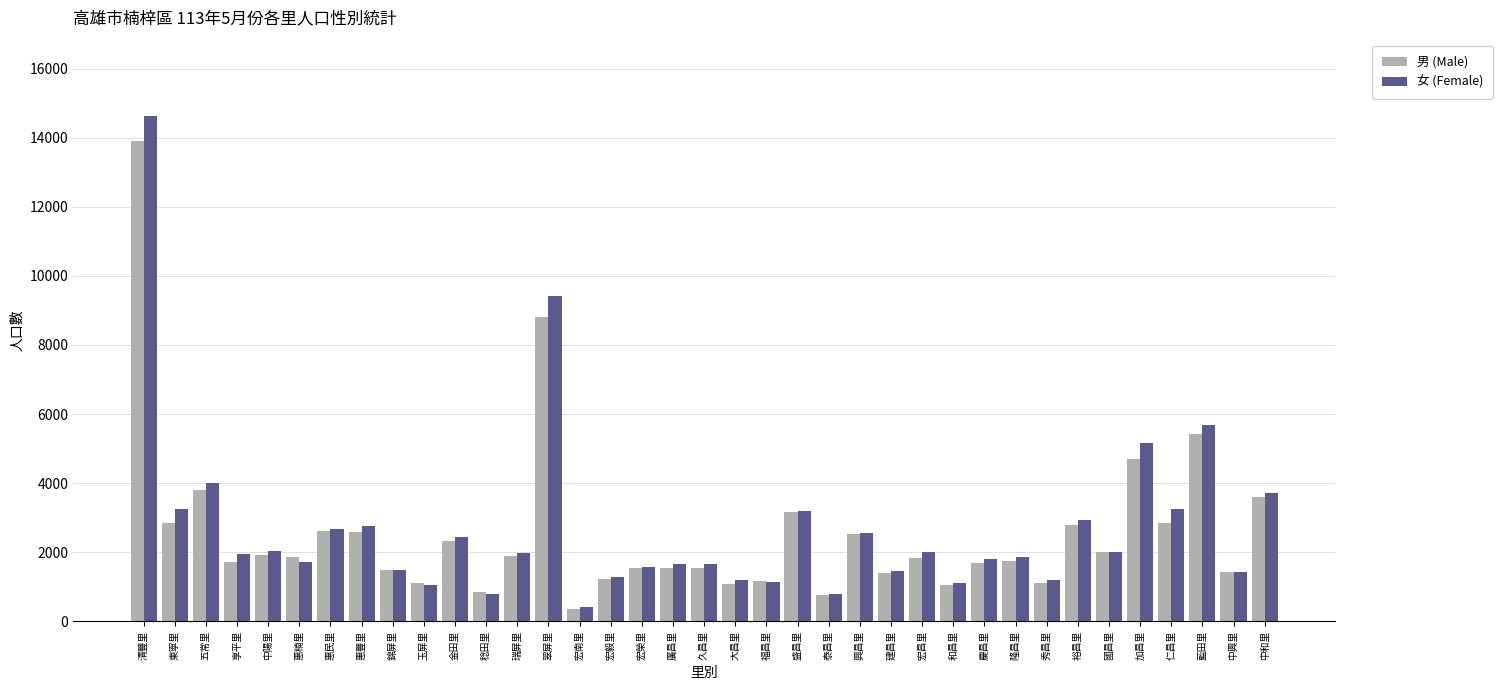

What is the label of the 33rd bar from the left?

加昌里